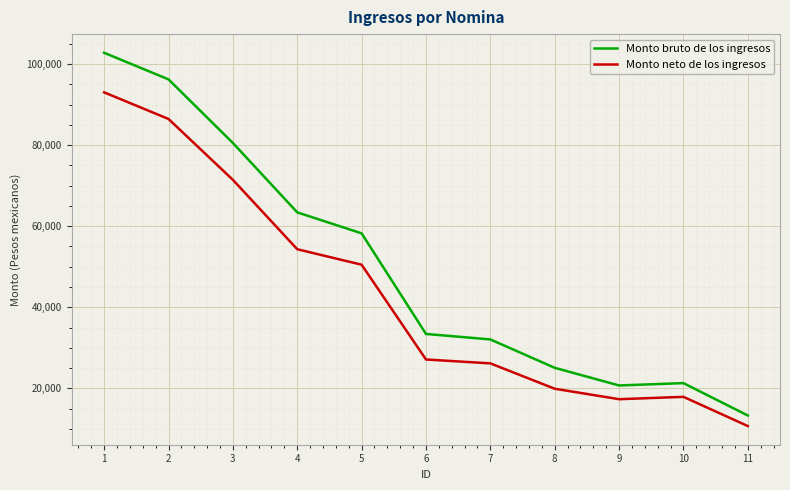

What is the approximate value of Monto bruto de los ingresos at 4?

63405.0